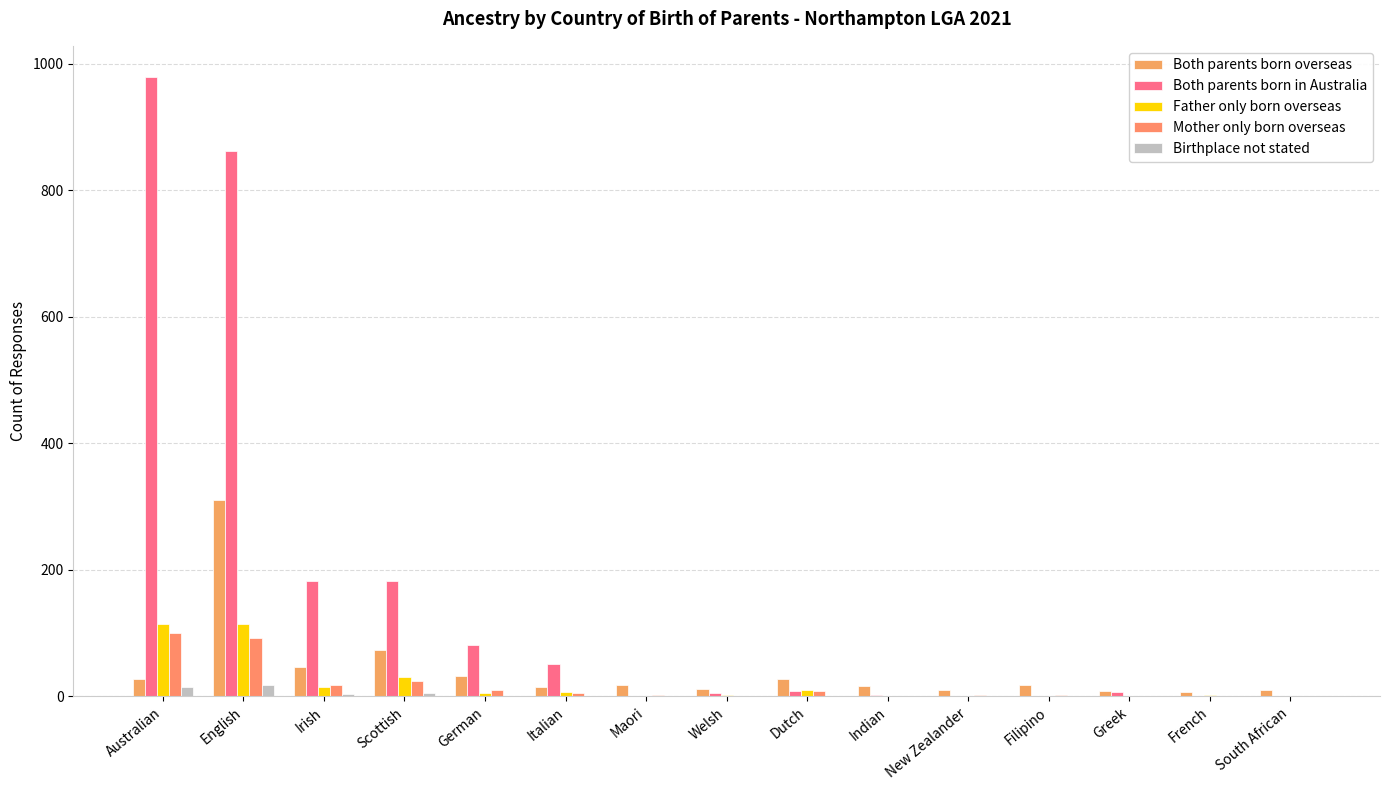

What is the lowest value of the Both parents born overseas series?

7